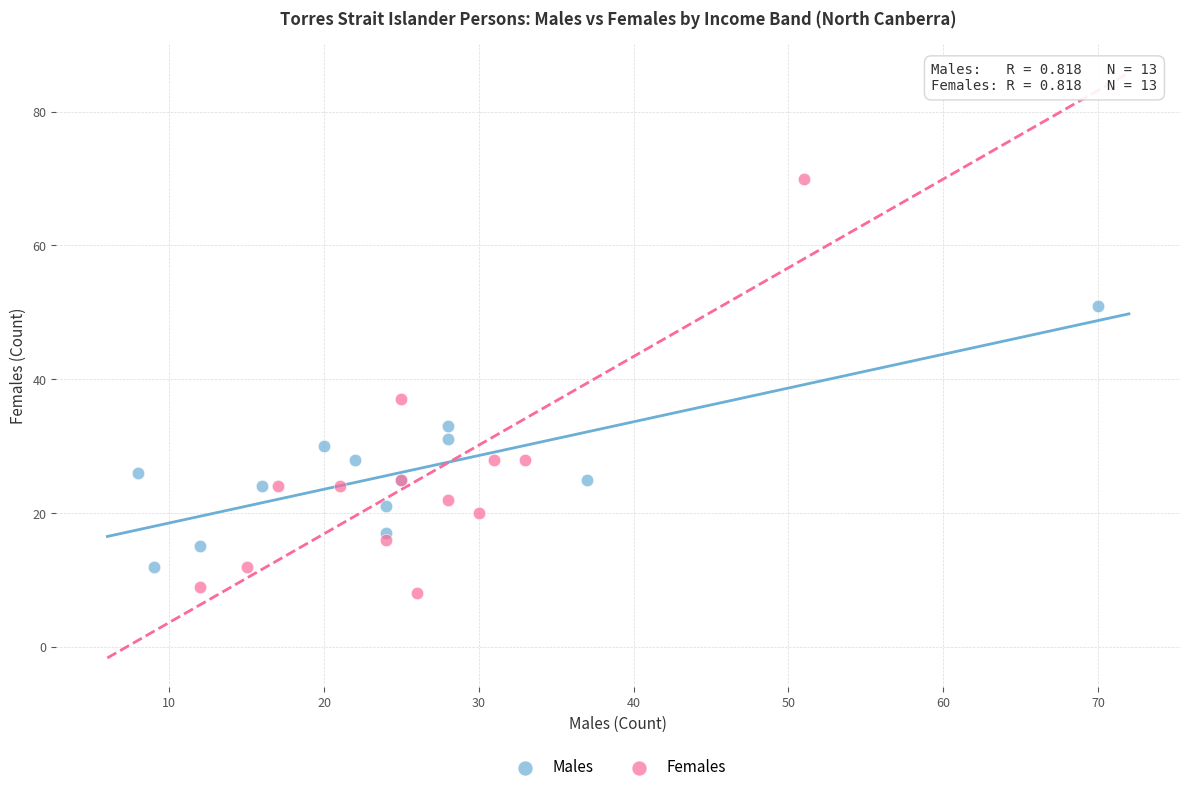

Which series has the largest Y range (max minus min)?

Females